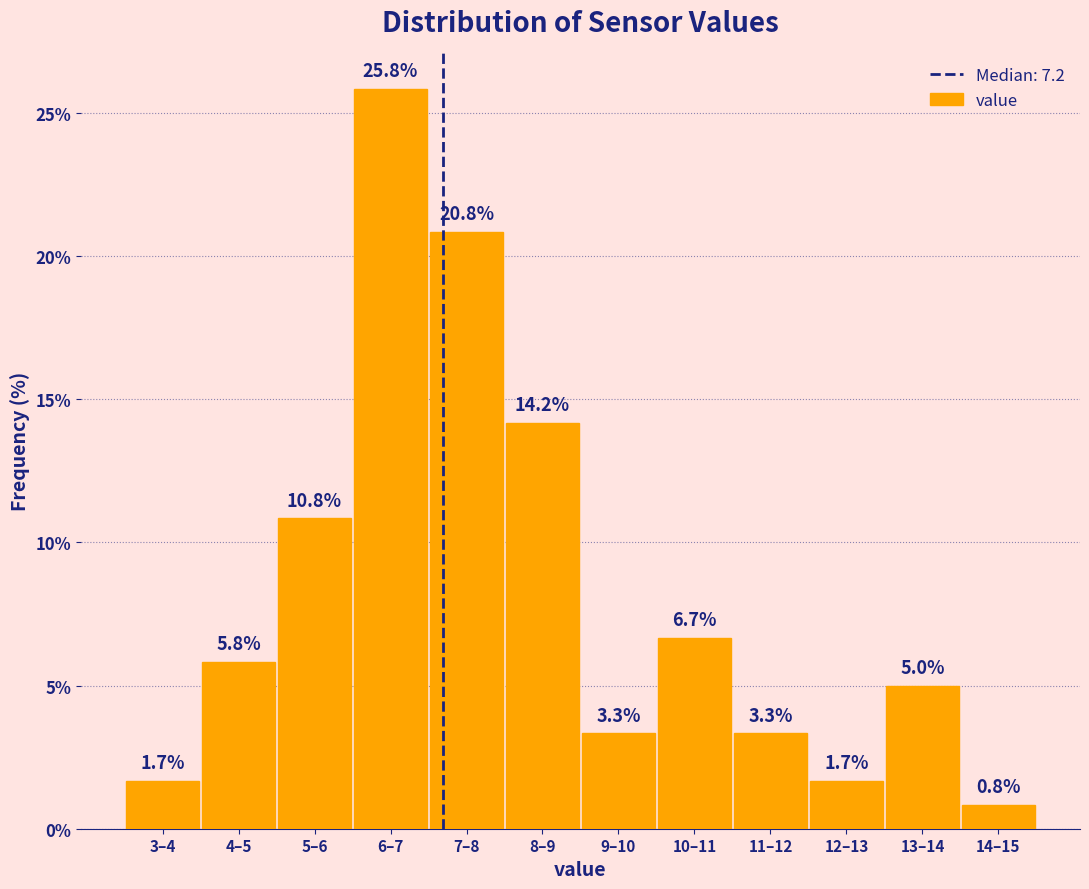

Reading left to right, what are all the values shown in this chart?

3–4=1.7	4–5=5.8	5–6=10.8	6–7=25.8	7–8=20.8	8–9=14.2	9–10=3.3	10–11=6.7	11–12=3.3	12–13=1.7	13–14=5.0	14–15=0.8